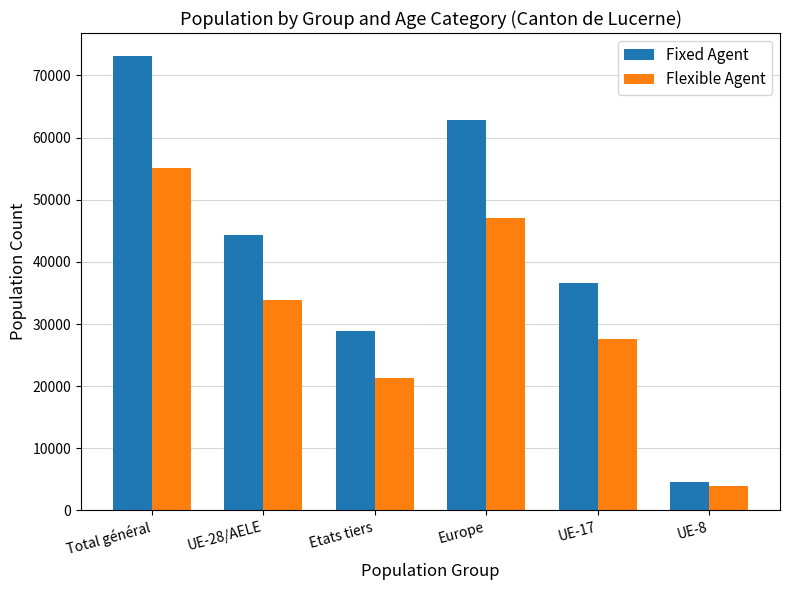

At which category is the sum across all series the highest?

Total général